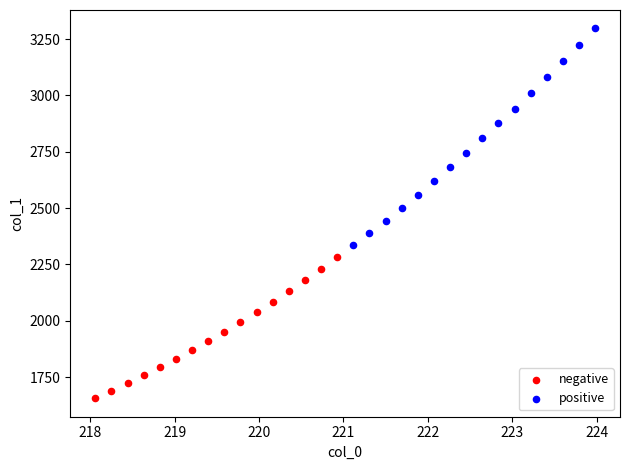

Which series has the largest Y range (max minus min)?

positive